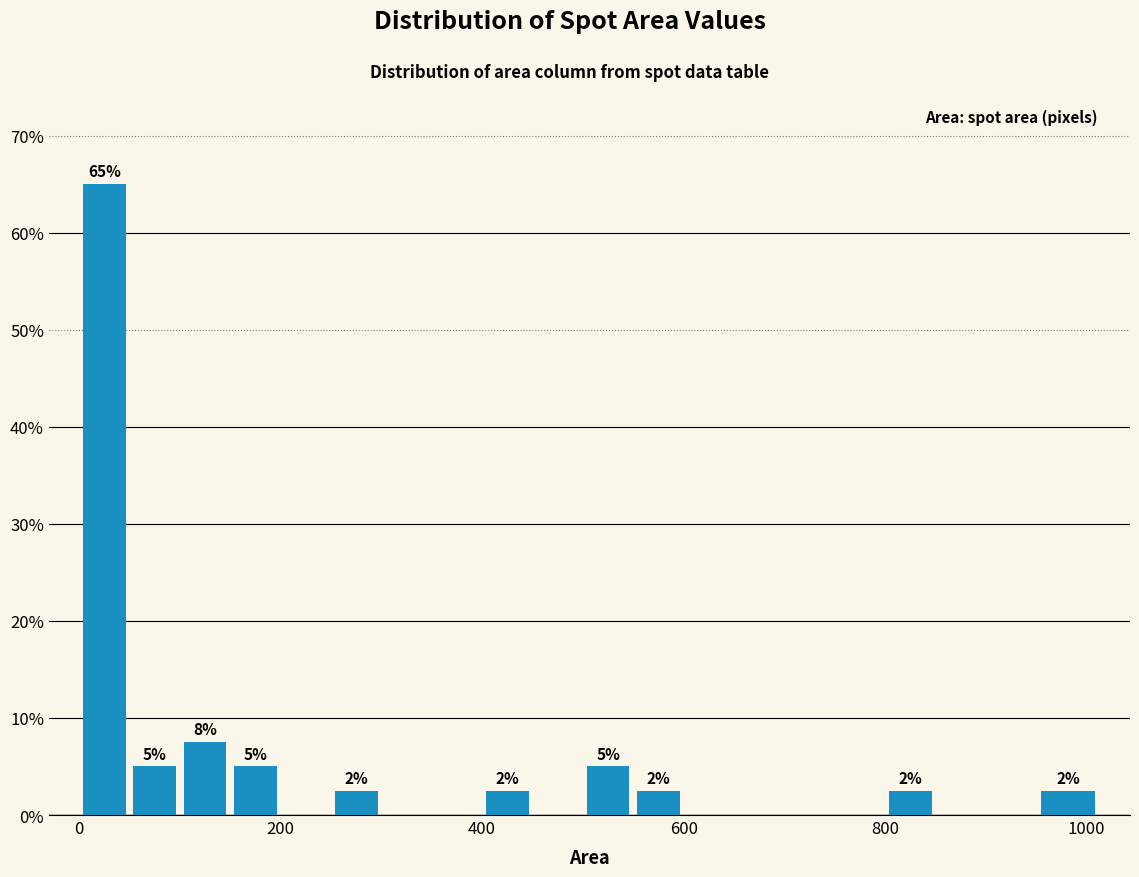

Read against the x-axis, roughly where is the centre of the tallest bar?

20